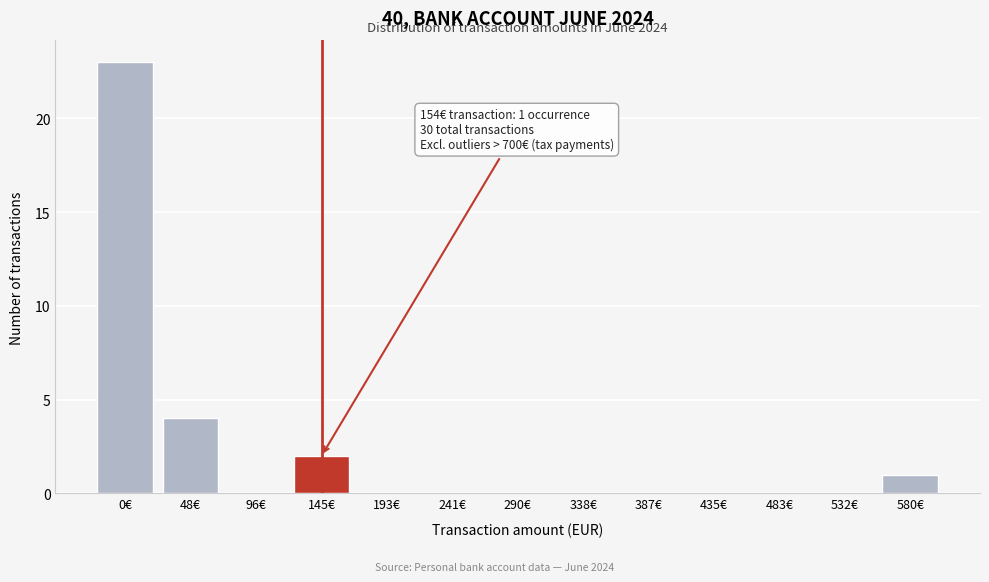

Reading left to right, what are all the values shown in this chart?

0€=23	48€=4	96€=0	145€=2	193€=0	241€=0	290€=0	338€=0	387€=0	435€=0	483€=0	532€=0	580€=1